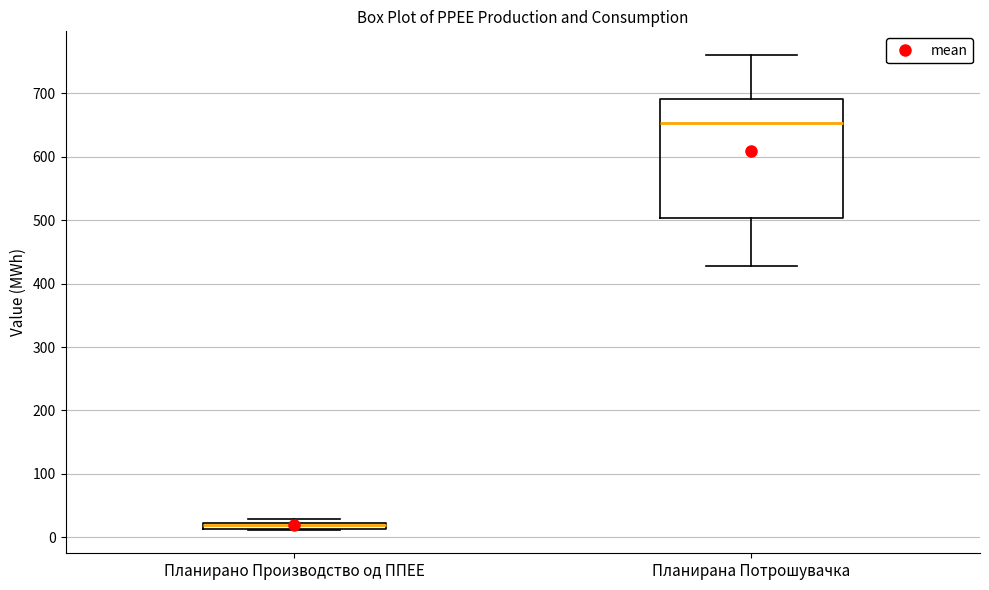

Where is the upper edge of the box for Планирана Потрошувачка on the y-axis? The values are not printed on the chart, so give them approximately, as read against the axis.

690